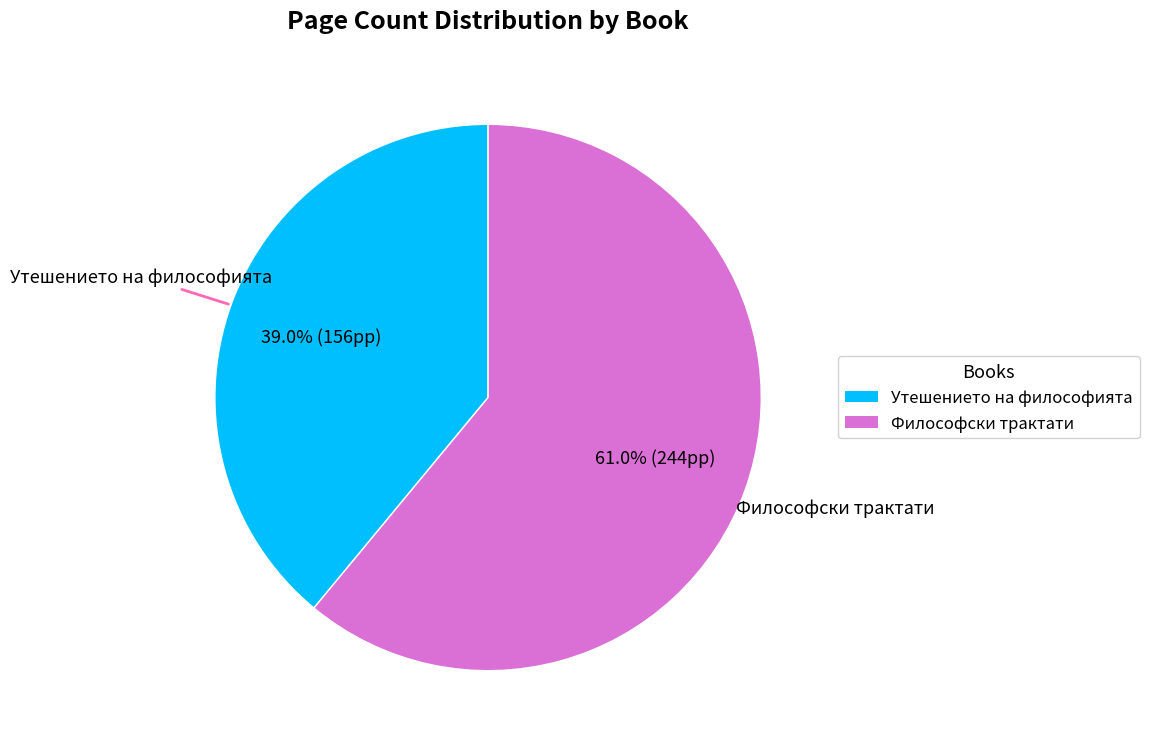

Does any single category account for the majority?

Yes